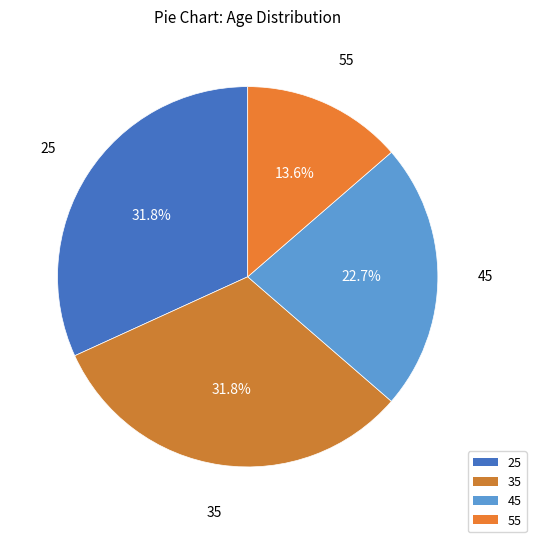

How many segments does this pie chart have?

4